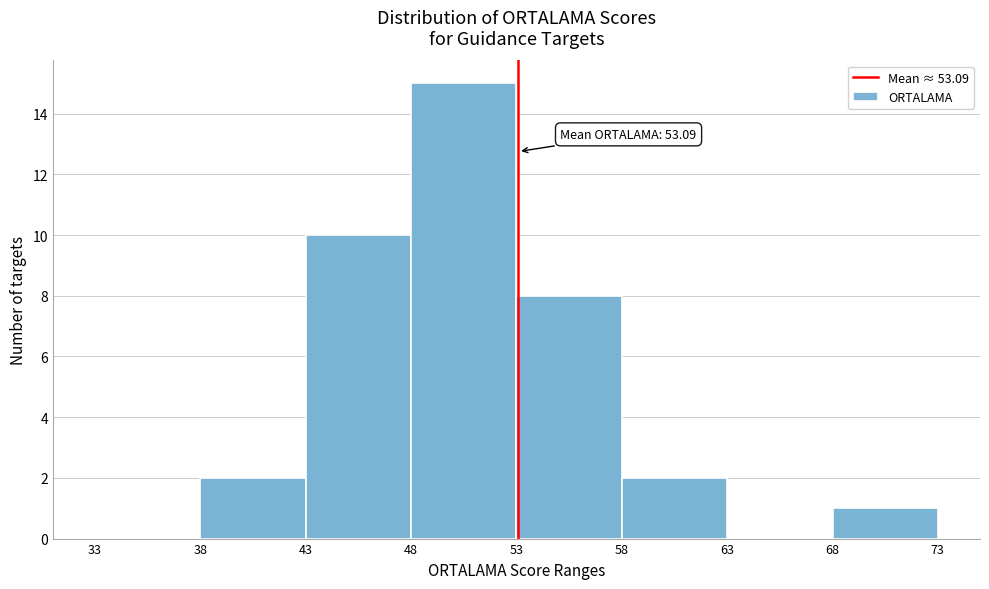

Which range on the x-axis has the tallest bar?

48 to 53